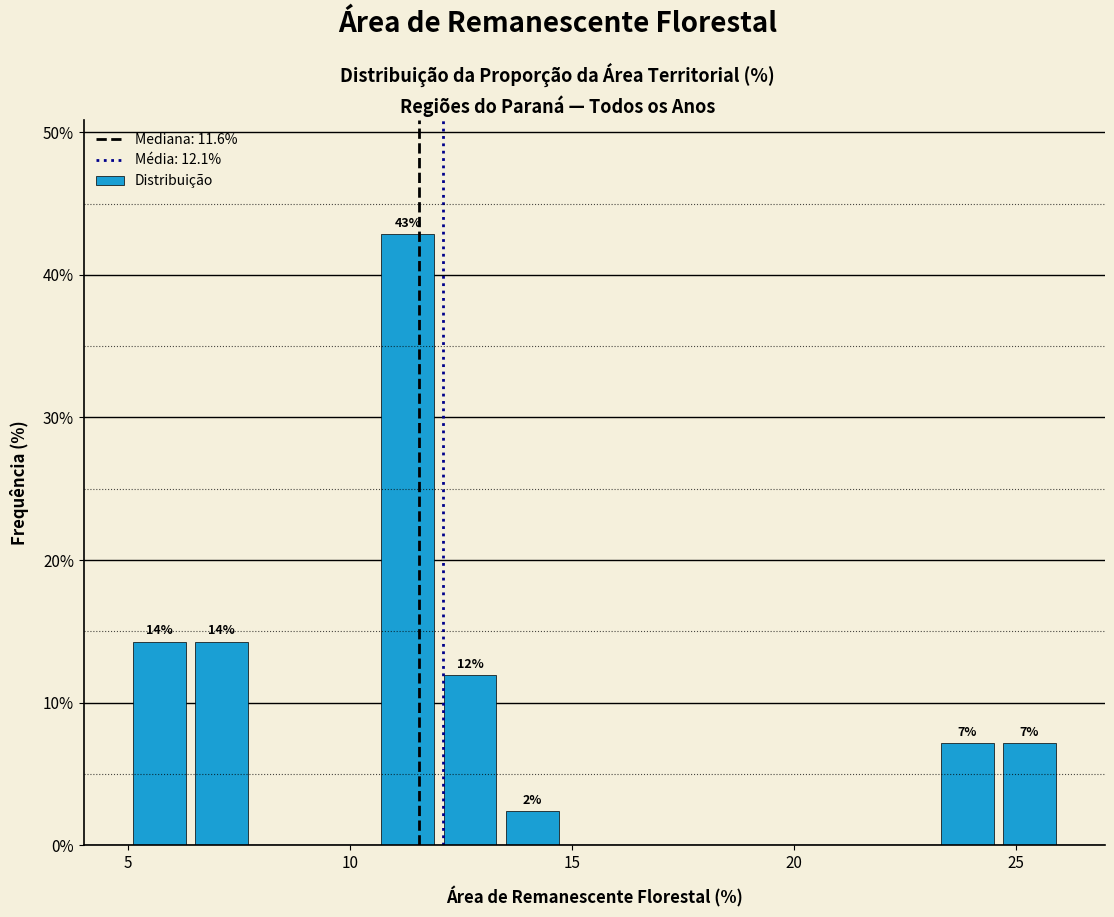

Read against the x-axis, roughly where is the centre of the tallest bar?

11.5